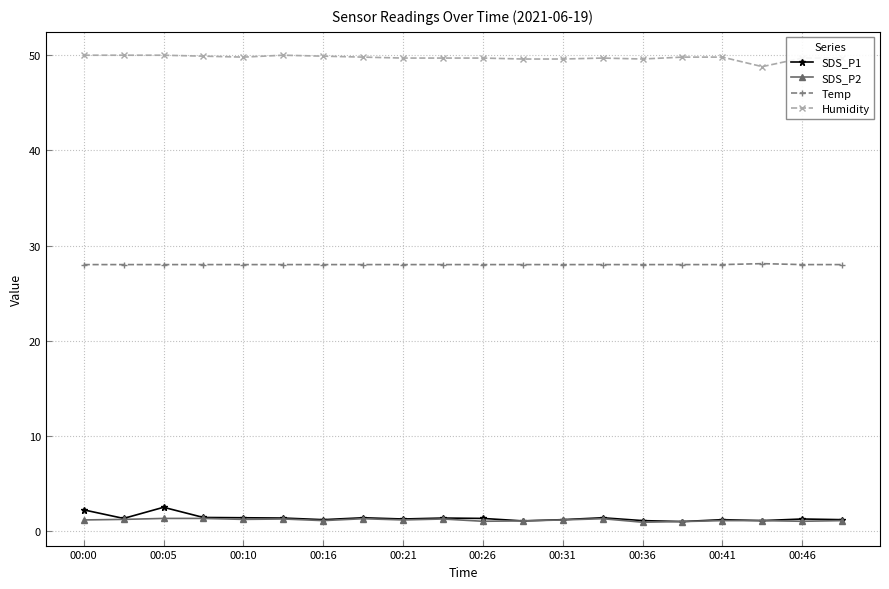

True or false: SDS_P2 and Temp intersect in this chart.

False